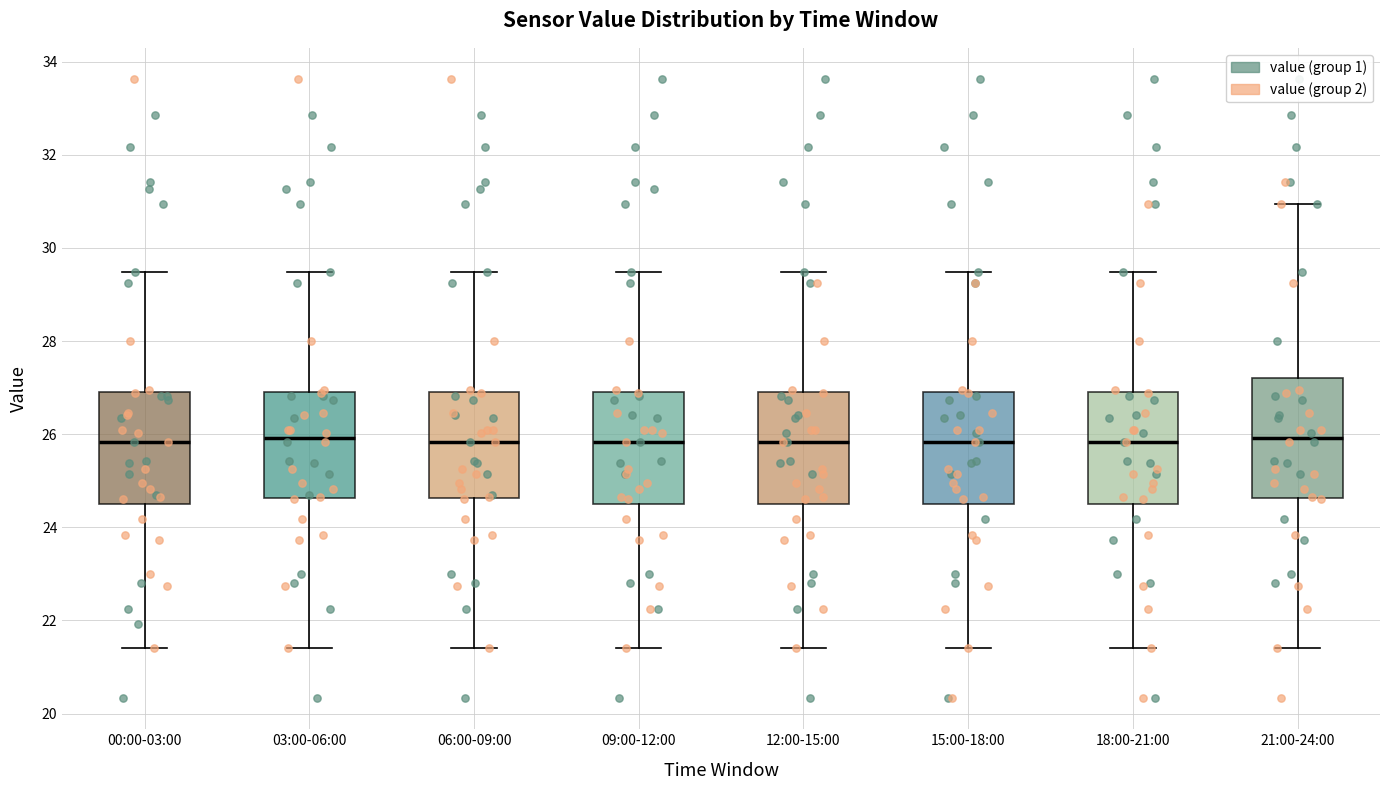

Reading left to right, read every box against the y-axis: the position of its median line, the range the box covers, and the ends of its whiskers. The values are not printed on the chart, so give them approximately, as read against the axis.

00:00-03:00: median 25.8, box 24.4 to 26.8, whiskers 21.4 to 29.4
03:00-06:00: median 26.0, box 24.6 to 26.8, whiskers 21.4 to 29.4
06:00-09:00: median 25.8, box 24.6 to 26.8, whiskers 21.4 to 29.4
09:00-12:00: median 25.8, box 24.4 to 26.8, whiskers 21.4 to 29.4
12:00-15:00: median 25.8, box 24.4 to 26.8, whiskers 21.4 to 29.4
15:00-18:00: median 25.8, box 24.4 to 26.8, whiskers 21.4 to 29.4
18:00-21:00: median 25.8, box 24.4 to 26.8, whiskers 21.4 to 29.4
21:00-24:00: median 26.0, box 24.6 to 27.2, whiskers 21.4 to 31.0